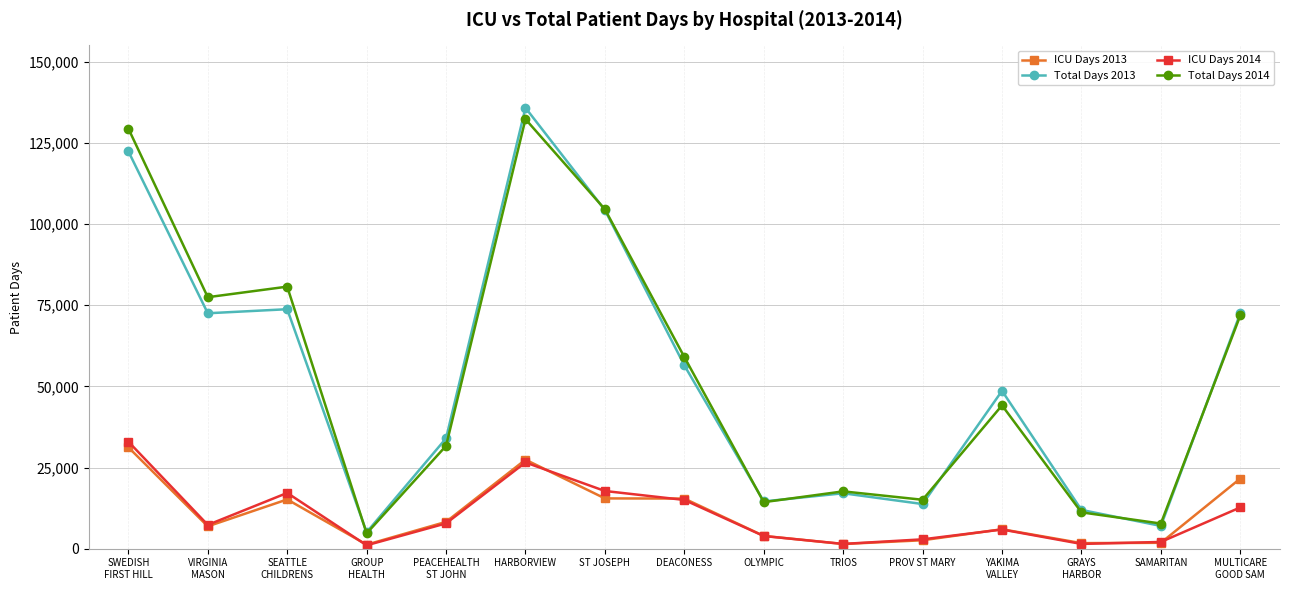

Rank the series by their maximum value, from lowest to highest.

ICU Days 2013, ICU Days 2014, Total Days 2014, Total Days 2013